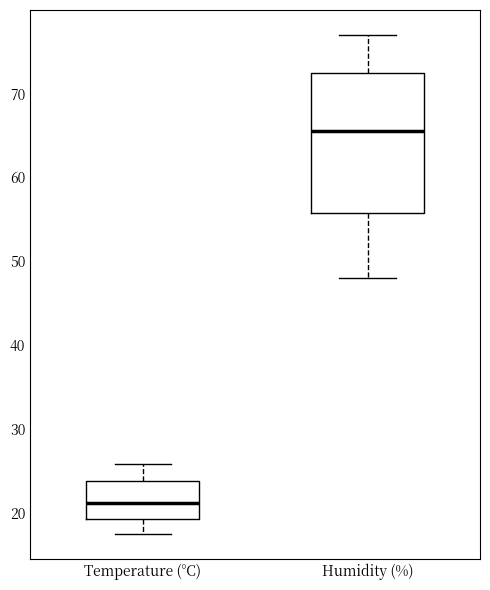

Where is the lower edge of the box for Temperature (°C) on the y-axis? The values are not printed on the chart, so give them approximately, as read against the axis.

19